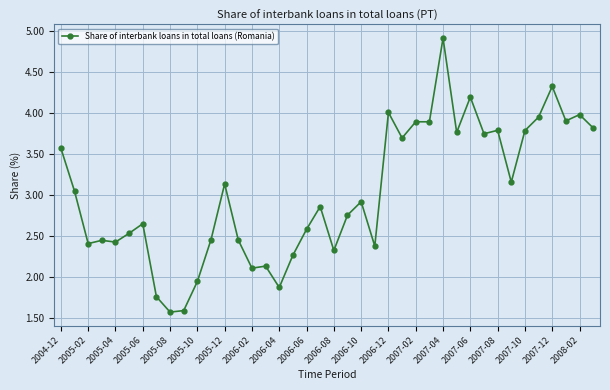

What is the value of the 10th point from the left?

1.6